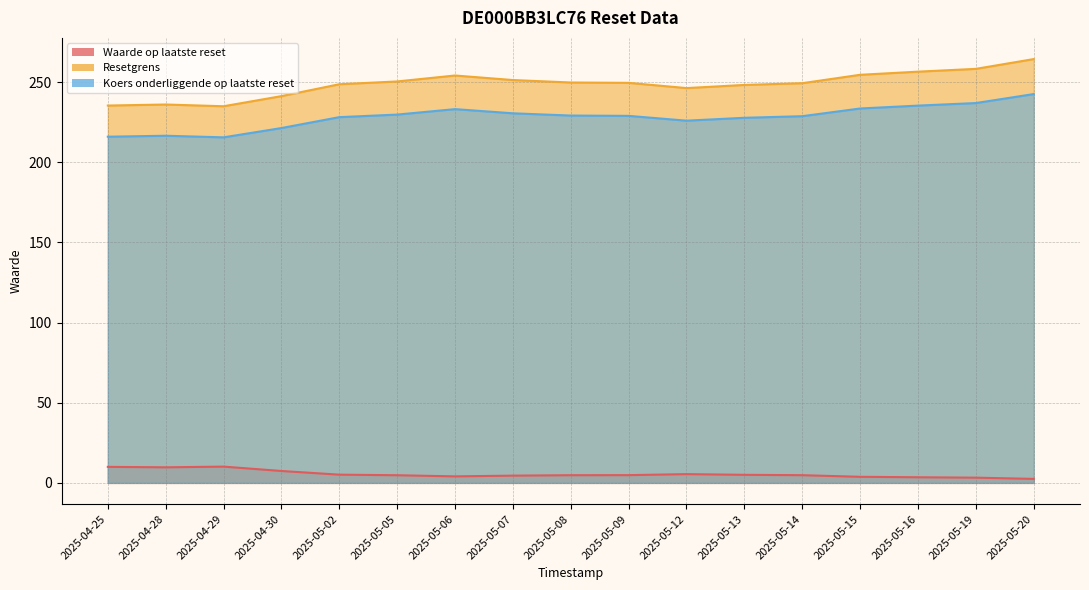

What position from the right is 2025-04-28?

16